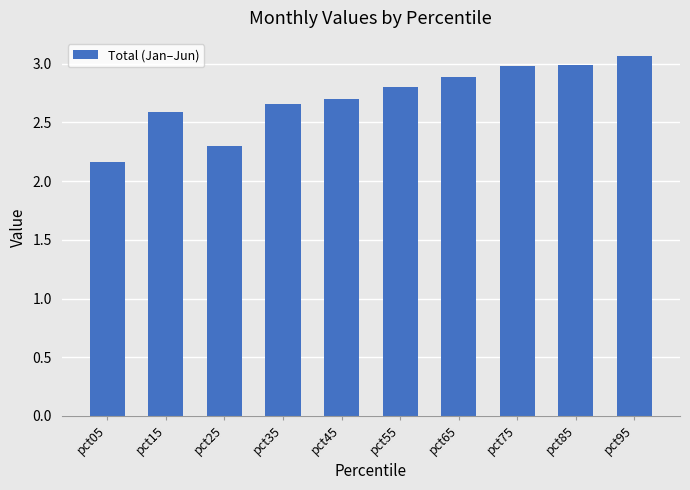

What is the difference between the second highest and minimum values?

0.8